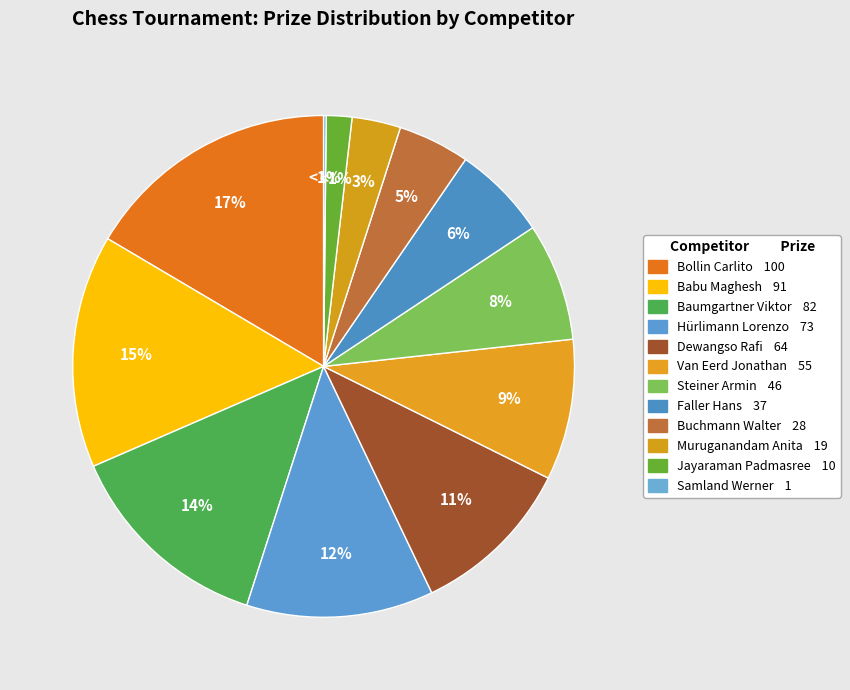

How many segments does this pie chart have?

12